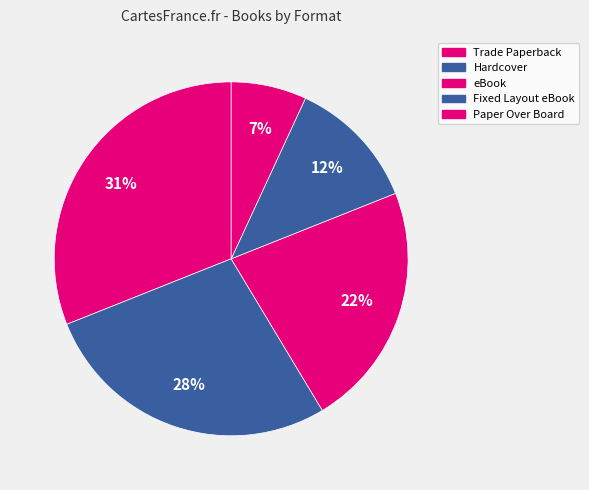

How many segments does this pie chart have?

5